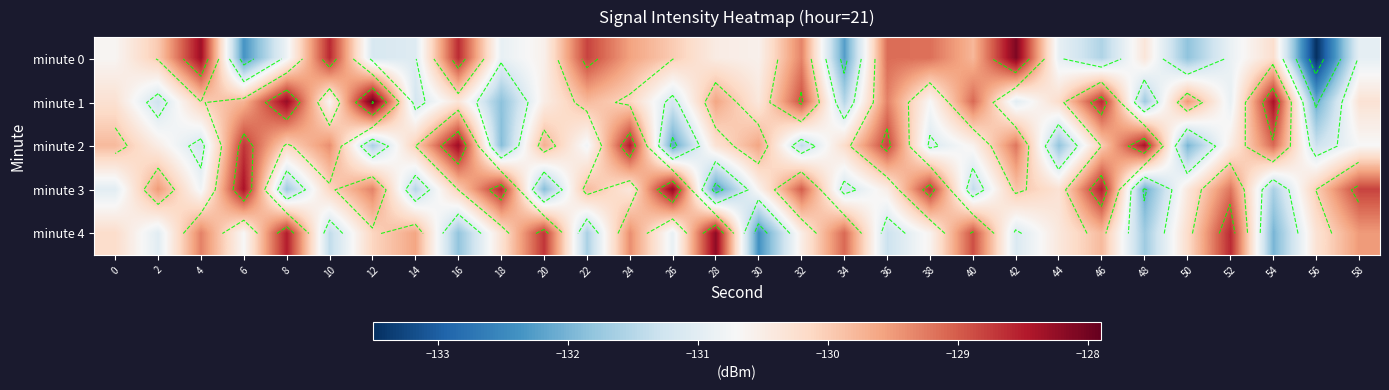

How many data points does each series have?

30